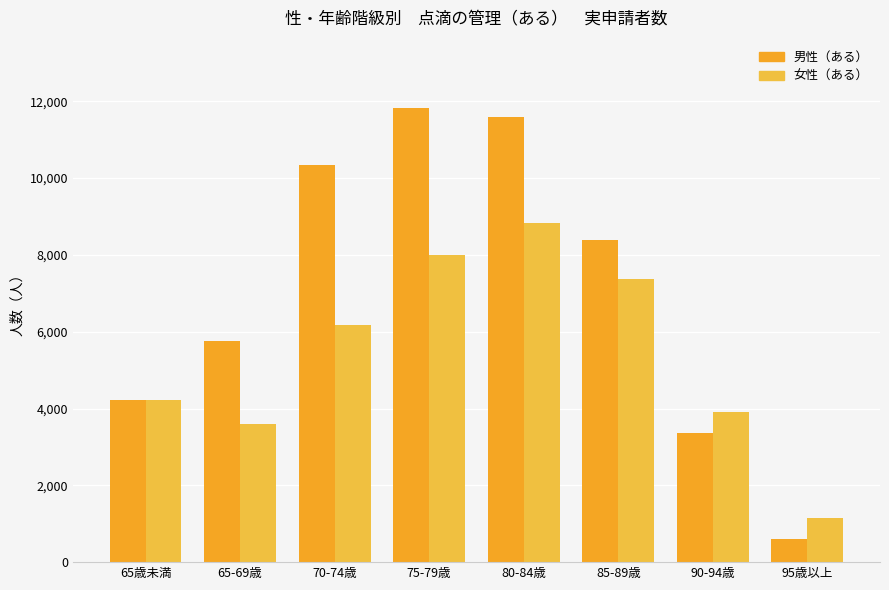

True or false: 女性（ある） has a value of 4220 at 65歳未満.

True